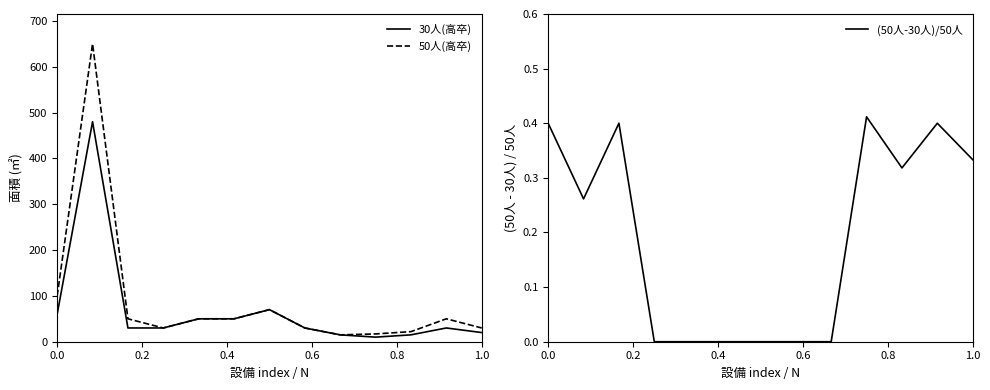

True or false: (50人-30人)/50人 has a value of 0.4 at 0.0.

True